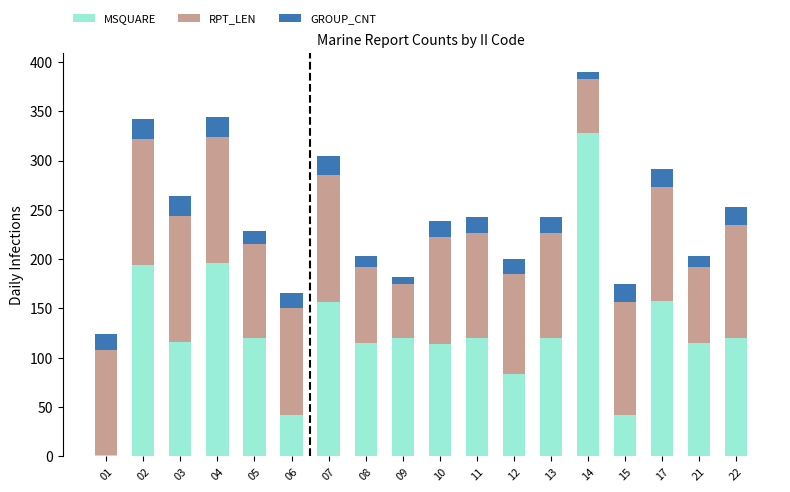

Are the bars horizontal?

No